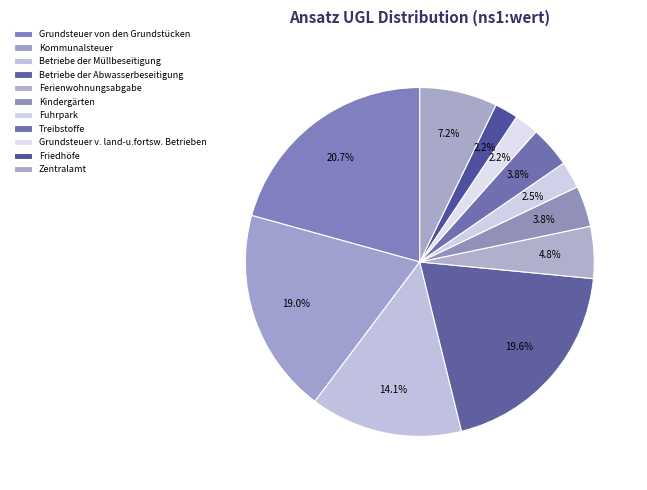

Is the sum of Grundsteuer v. land-u.fortsw. Betrieben and Zentralamt greater than half?

No